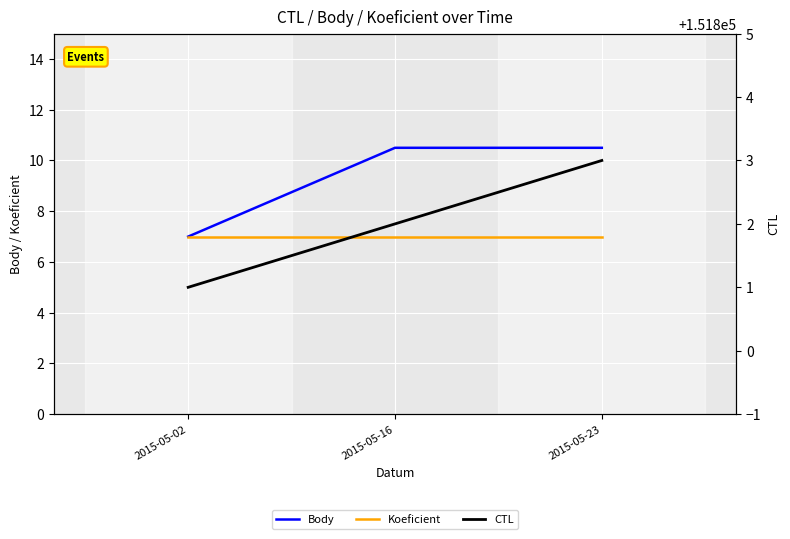

Where is CTL nearest to the value 151802?

2015-05-16